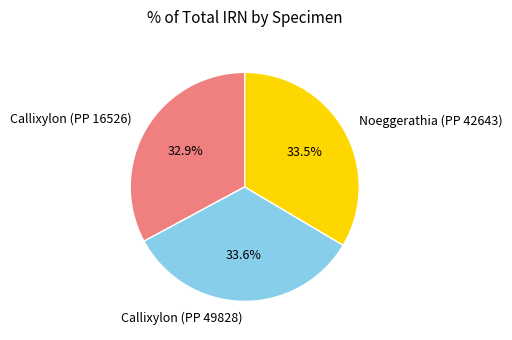

What percentage do Noeggerathia (PP 42643) and Callixylon (PP 16526) together represent?

66.4%